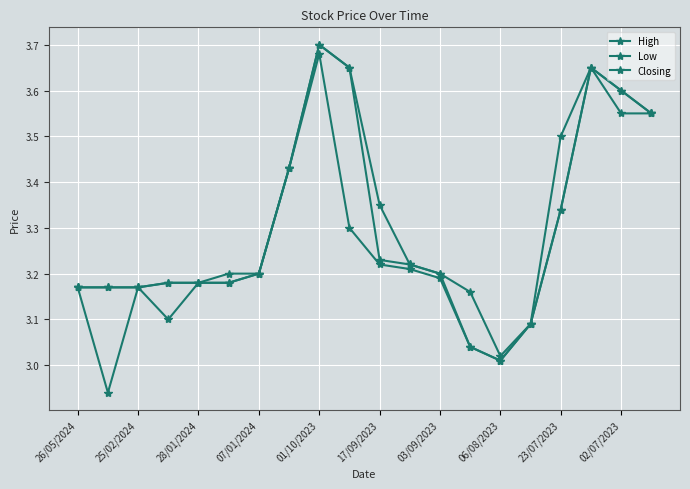

Reading right to left, list all the values displayed in this chart.

High: 3.5	3.6	3.6	3.5	3.1	3.0	3.2	3.2	3.2	3.4	3.6	3.7	3.4	3.2	3.2	3.2	3.2	3.2	3.2	3.2
Low: 3.5	3.5	3.6	3.3	3.1	3.0	3.0	3.2	3.2	3.2	3.3	3.7	3.4	3.2	3.2	3.2	3.1	3.2	2.9	3.2
Closing: 3.5	3.6	3.6	3.3	3.1	3.0	3.0	3.2	3.2	3.2	3.6	3.7	3.4	3.2	3.2	3.2	3.2	3.2	3.2	3.2